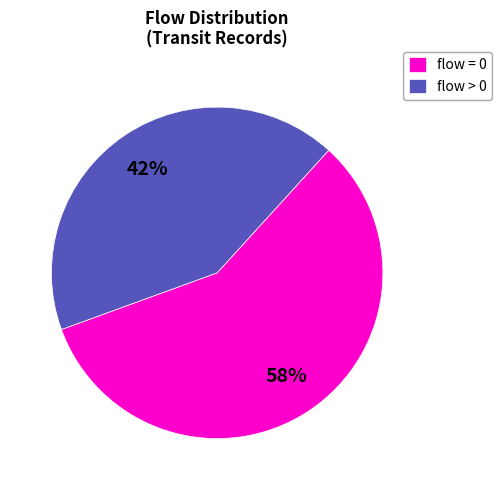

To the nearest percent, what percentage of the pie is flow = 0?

58%